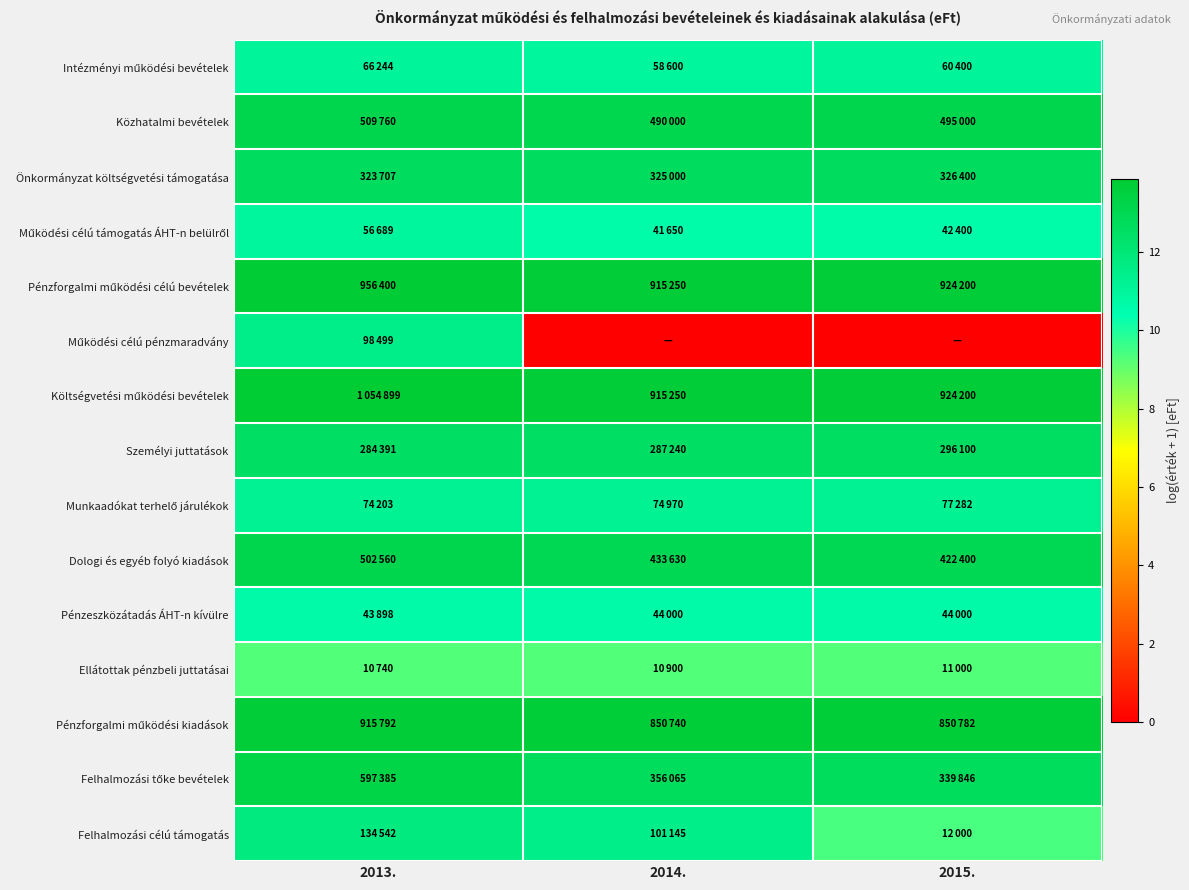

Rank the series at 2014. from highest to lowest value.

Pénzforgalmi működési célú bevételek, Költségvetési működési bevételek, Pénzforgalmi működési kiadások, Közhatalmi bevételek, Dologi és egyéb folyó kiadások, Felhalmozási tőke bevételek, Önkormányzat költségvetési támogatása, Személyi juttatások, Felhalmozási célú támogatás, Munkaadókat terhelő járulékok, Intézményi működési bevételek, Pénzeszközátadás ÁHT-n kívülre, Működési célú támogatás ÁHT-n belülről, Ellátottak pénzbeli juttatásai, Működési célú pénzmaradvány